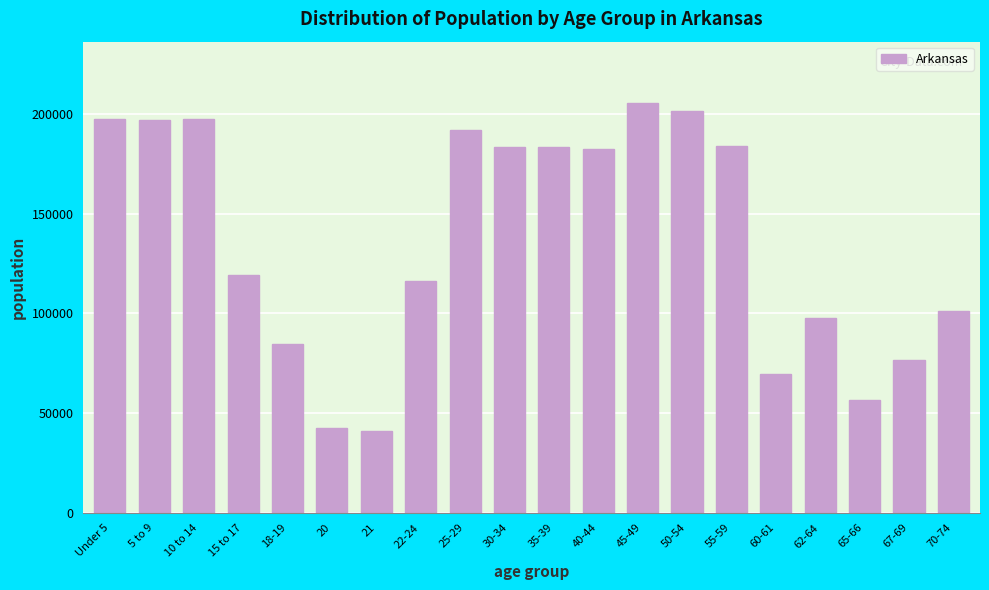

What is the value of the 13th bar from the left?

205544